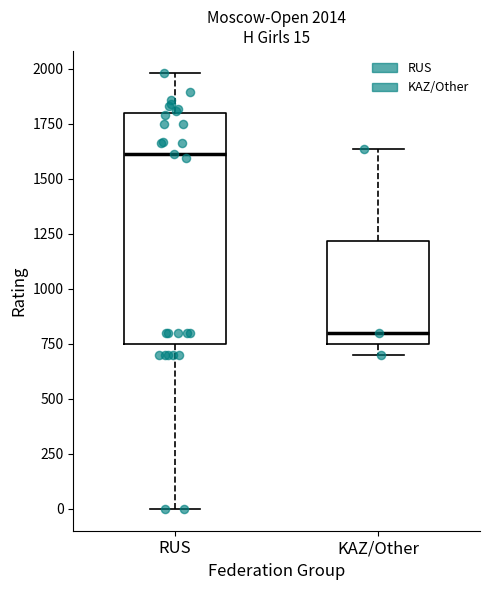

Which box is the tallest, from its lower edge to its upper edge?

RUS